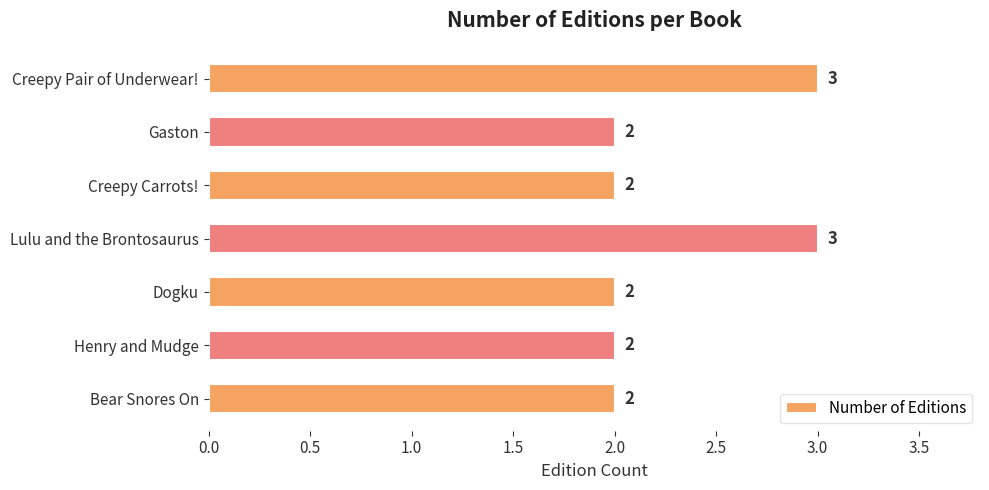

What is the sum of all values?

16